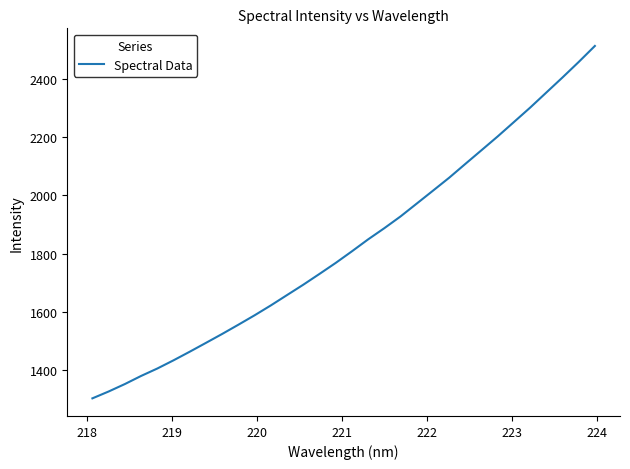

What is the smallest value displayed?

1301.4